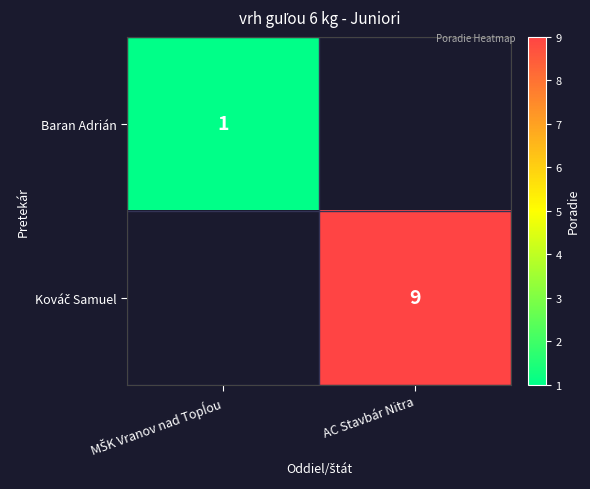

At AC Stavbár Nitra, list the series in order from largest to smallest.

Baran Adrián, Kováč Samuel